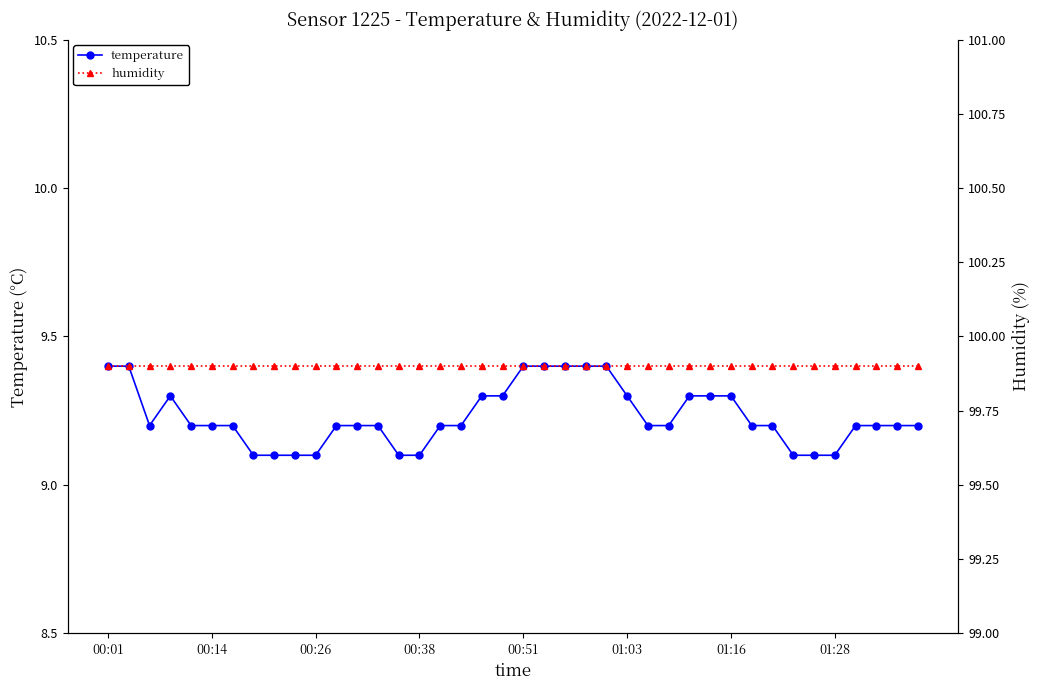

Count the temperature values in the range 9 to 10.

40